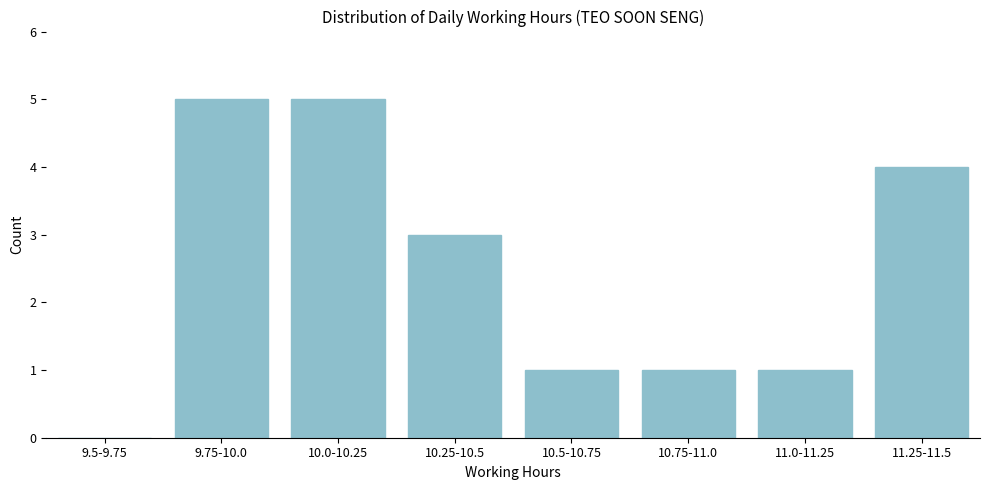

Reading left to right, what are all the values shown in this chart?

9.5-9.75=0	9.75-10.0=5	10.0-10.25=5	10.25-10.5=3	10.5-10.75=1	10.75-11.0=1	11.0-11.25=1	11.25-11.5=4